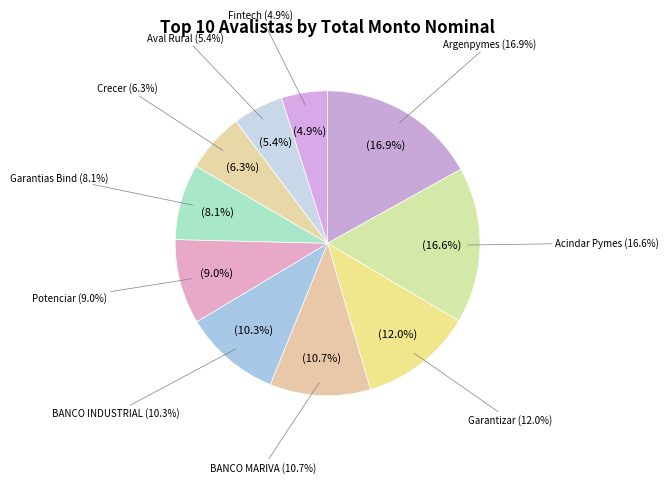

What is the ratio of the value at Garantias Bind S.G.R. to the value at BANCO INDUSTRIAL SA?

0.8